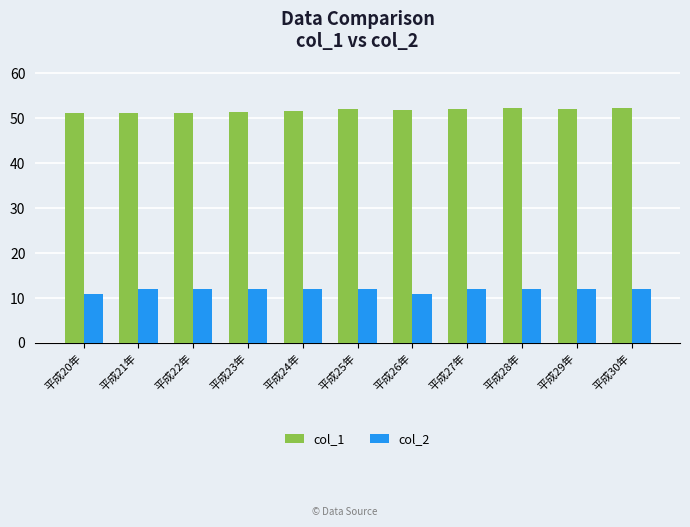

What is the smallest value displayed?

11.0